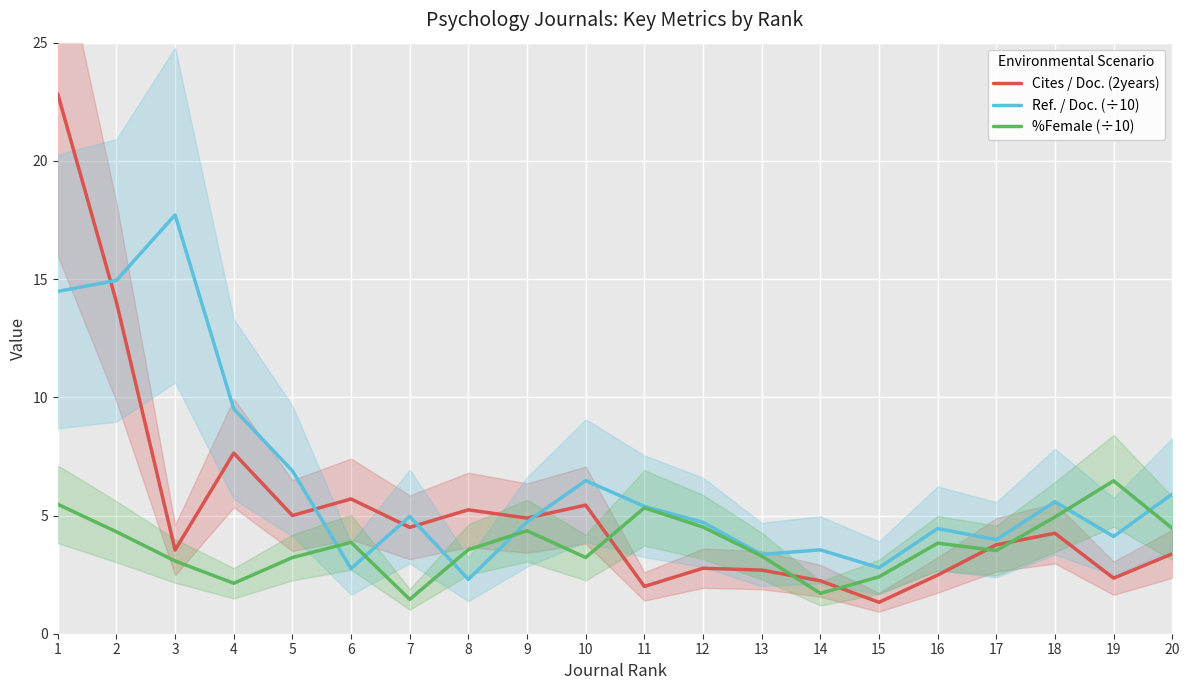

How many intersections are there between Ref. / Doc. (÷10) and Cites / Doc. (2years)?

5